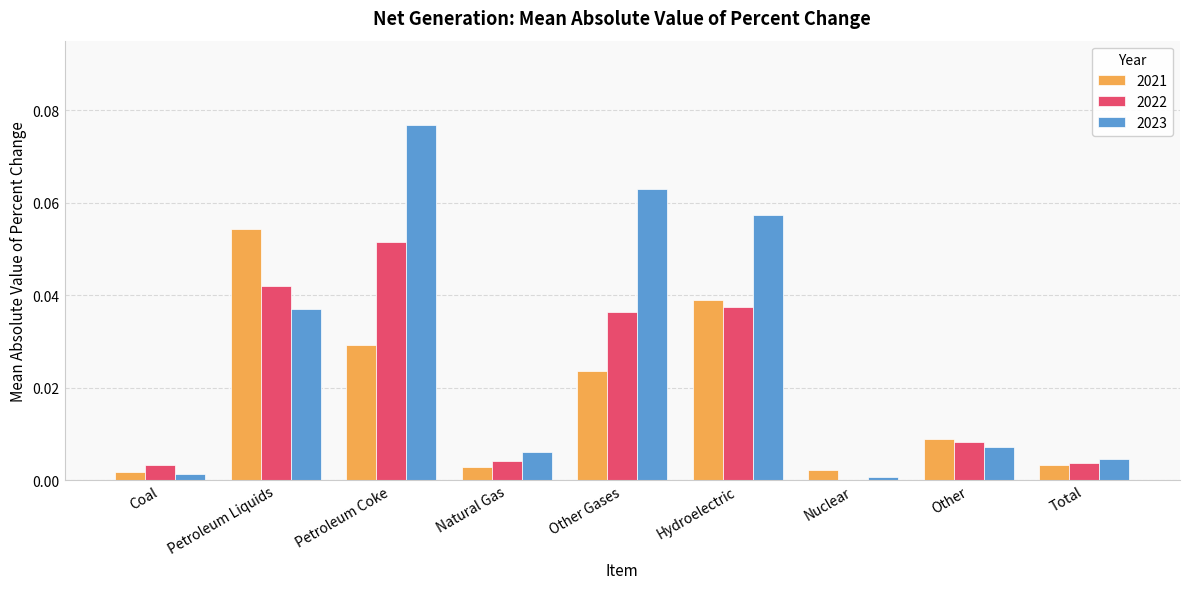

Is it true that 2022 equals 0.0 at Natural Gas?

True